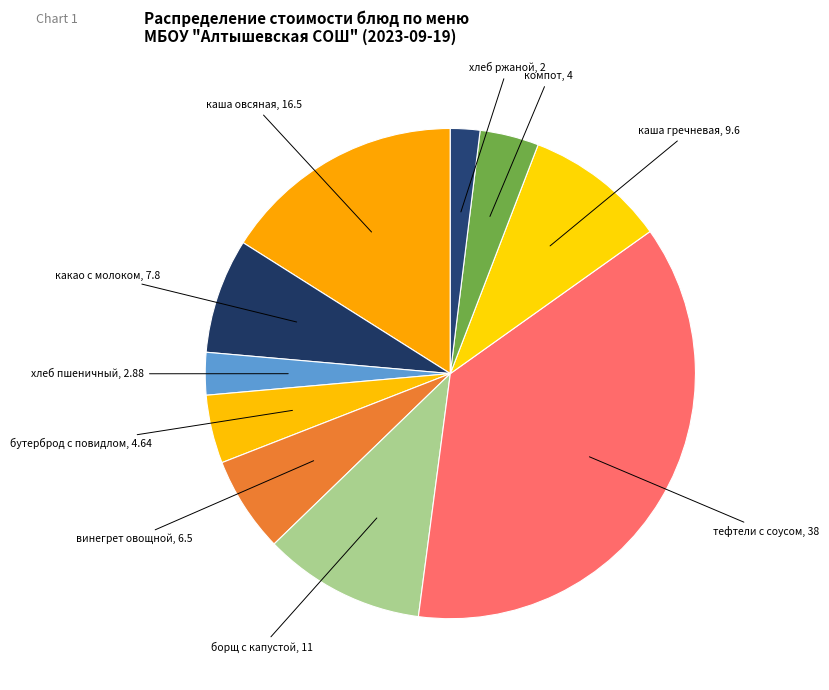

Count the number of slices in the pie.

10